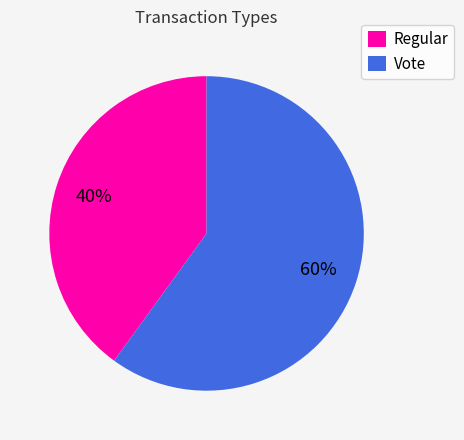

Do Regular and Vote together represent more than half of the pie?

Yes